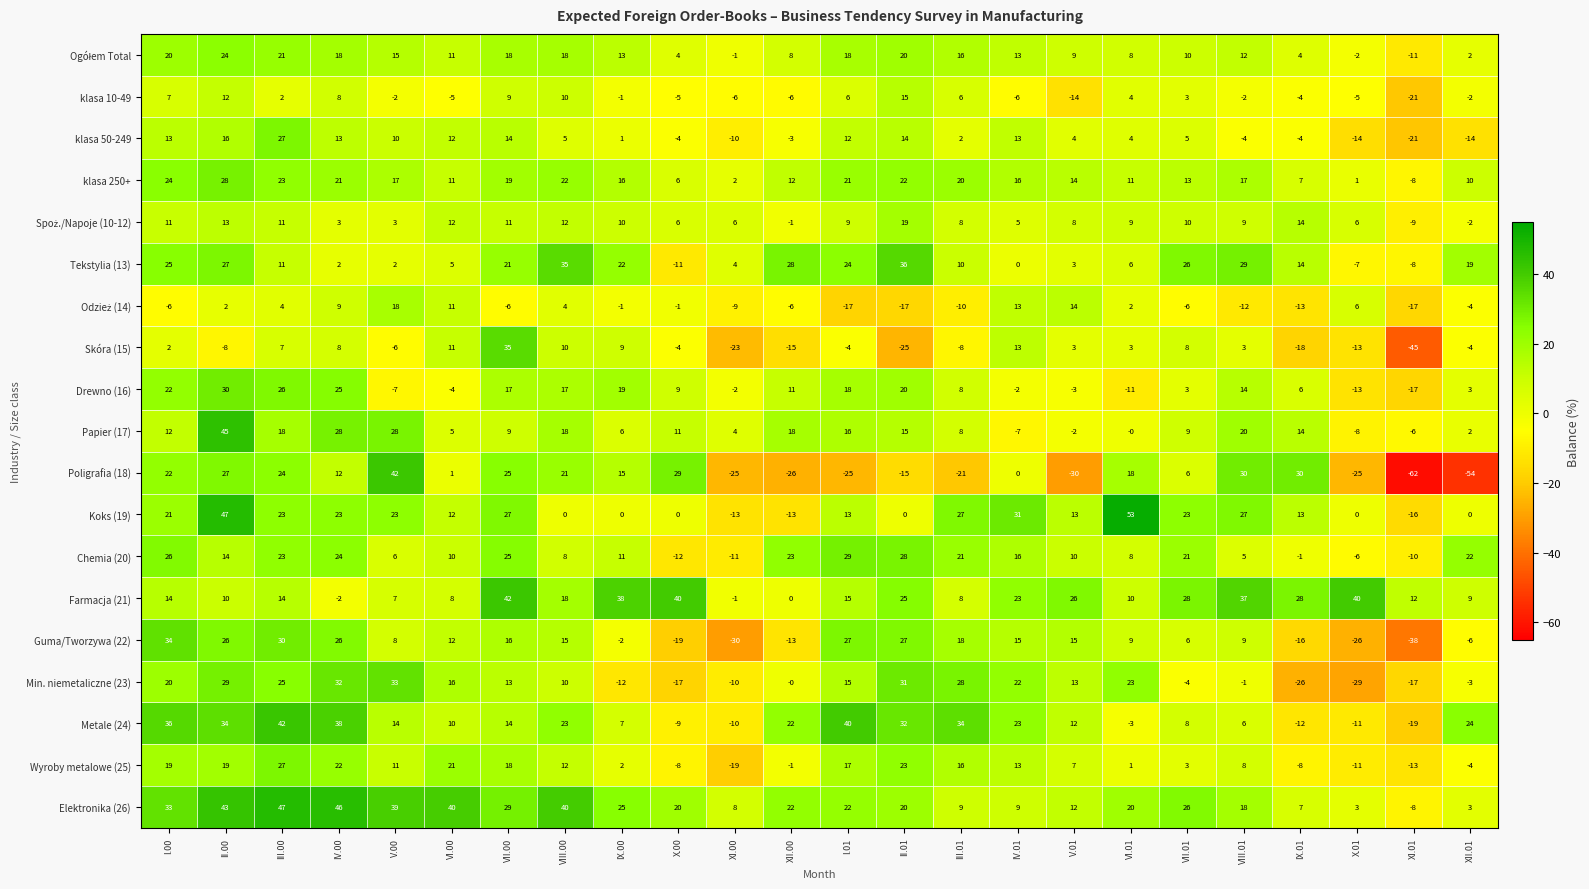

The value of Papier (17) at XII.01 is 1. True or false?

False